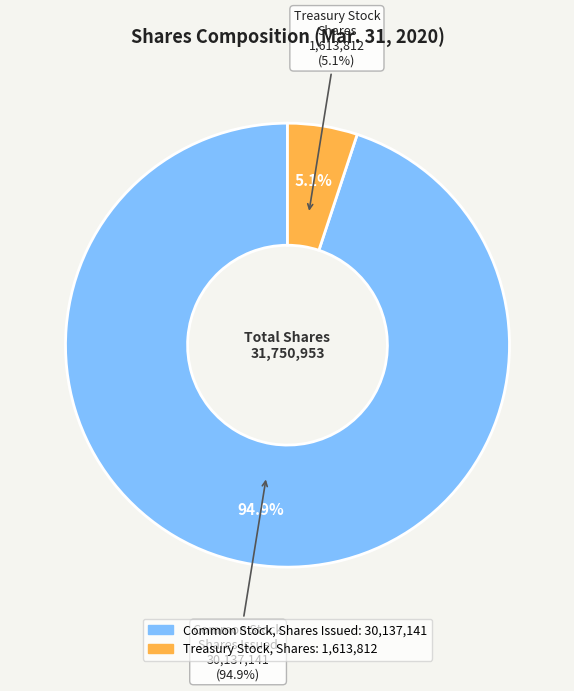

True or false: Treasury Stock, Shares accounts for 5% of the total.

True